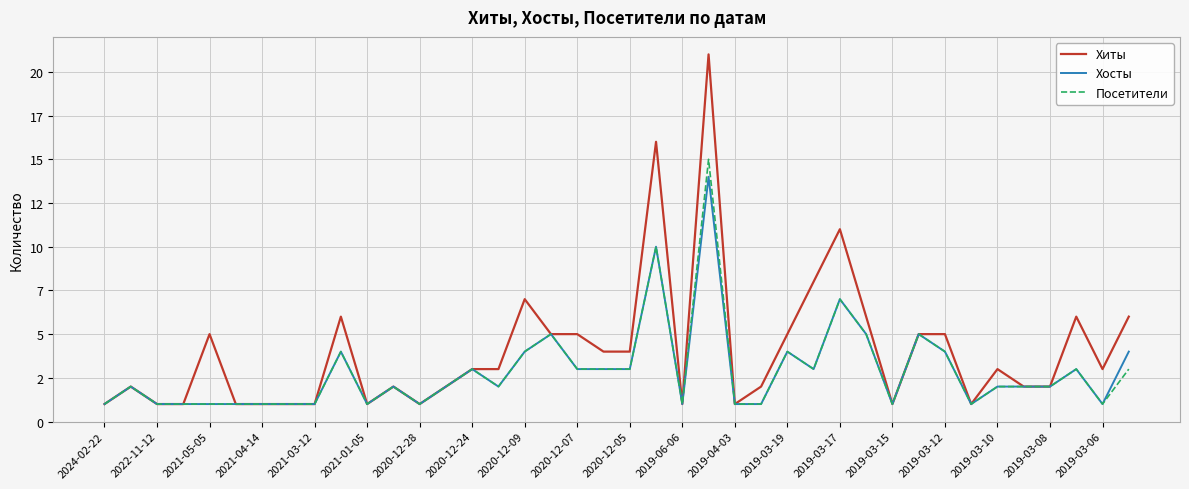

What are all the series names shown in the legend?

Хиты, Хосты, Посетители